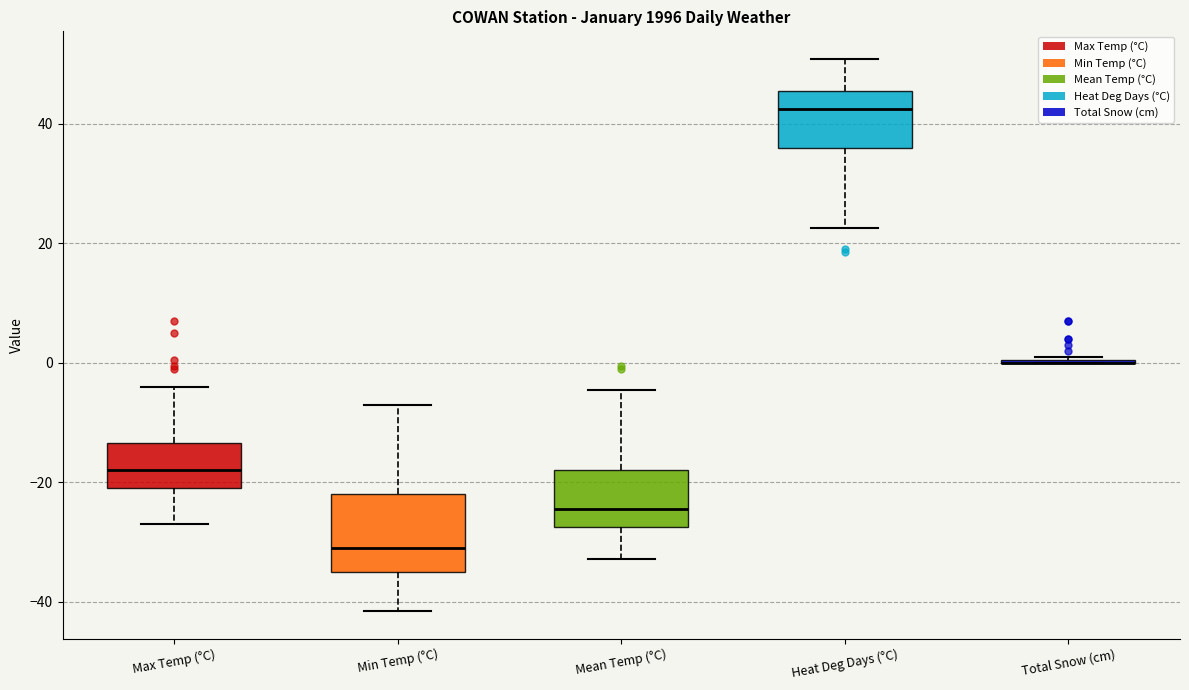

Reading left to right, transcribe this box plot: for each box, give where its median line is, the range the box spans, and where its two whiskers end, as read against the y-axis. The values are not printed on the chart, so give them approximately, as read against the axis.

Max Temp (°C): median -18, box -20 to -14, whiskers -26 to -4
Min Temp (°C): median -30, box -34 to -22, whiskers -42 to -6
Mean Temp (°C): median -24, box -28 to -18, whiskers -32 to -4
Heat Deg Days (°C): median 42, box 36 to 46, whiskers 22 to 50
Total Snow (cm): box collapsed to a line at 0, whiskers 0 to 2